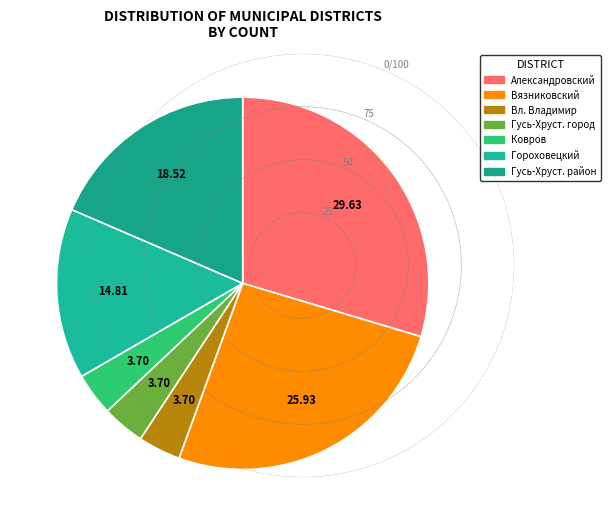

How many slices are in this pie chart?

7